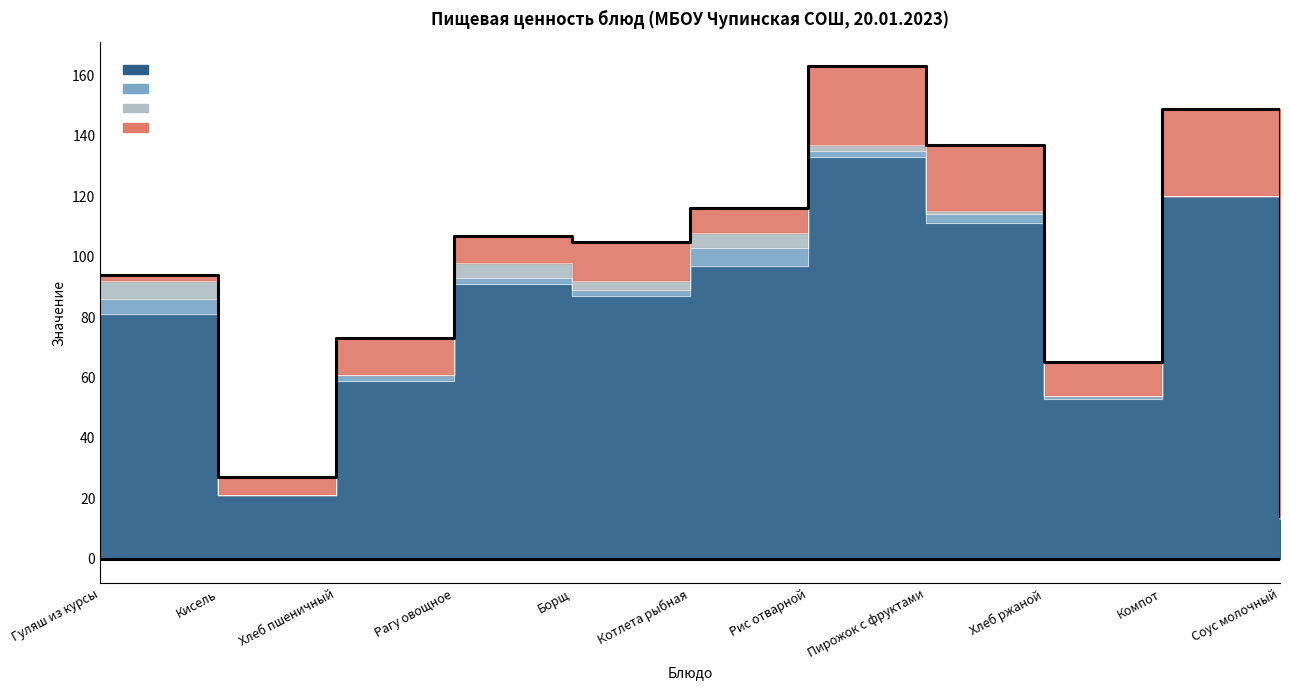

What is the sum of all Жиры values?

23